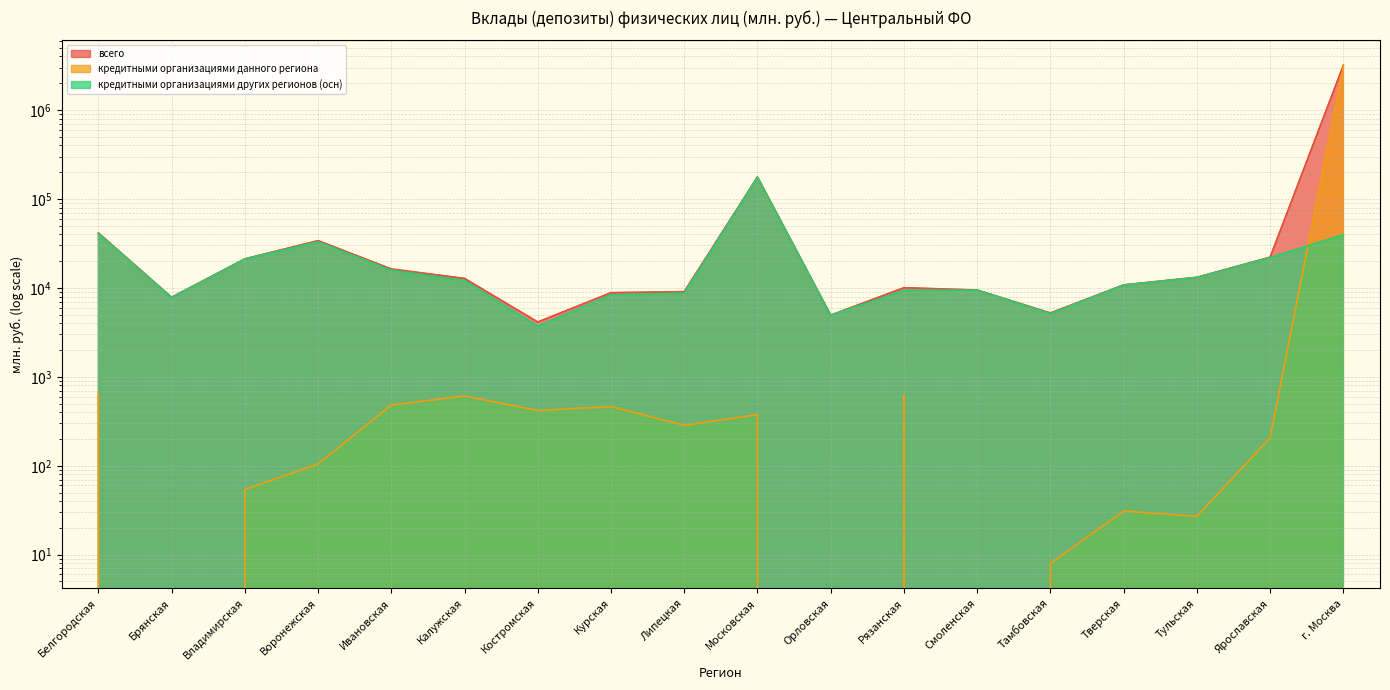

What is the sum of the всего values at Курская and Белгородская?

50324